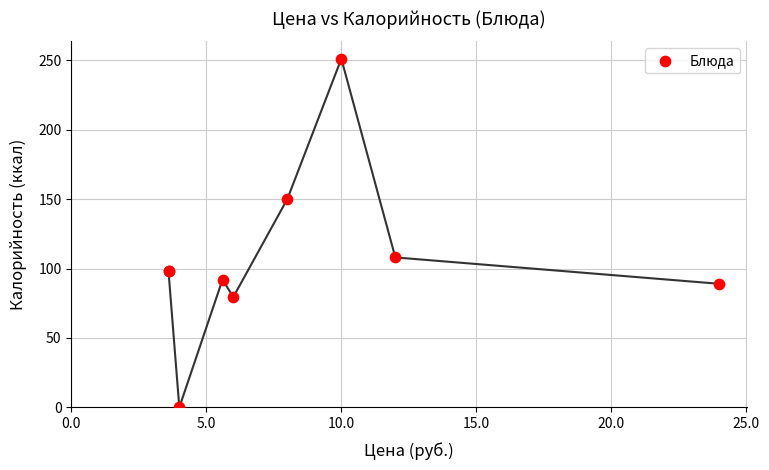

What Y value in the scatter plot is closest to 125?

108.0